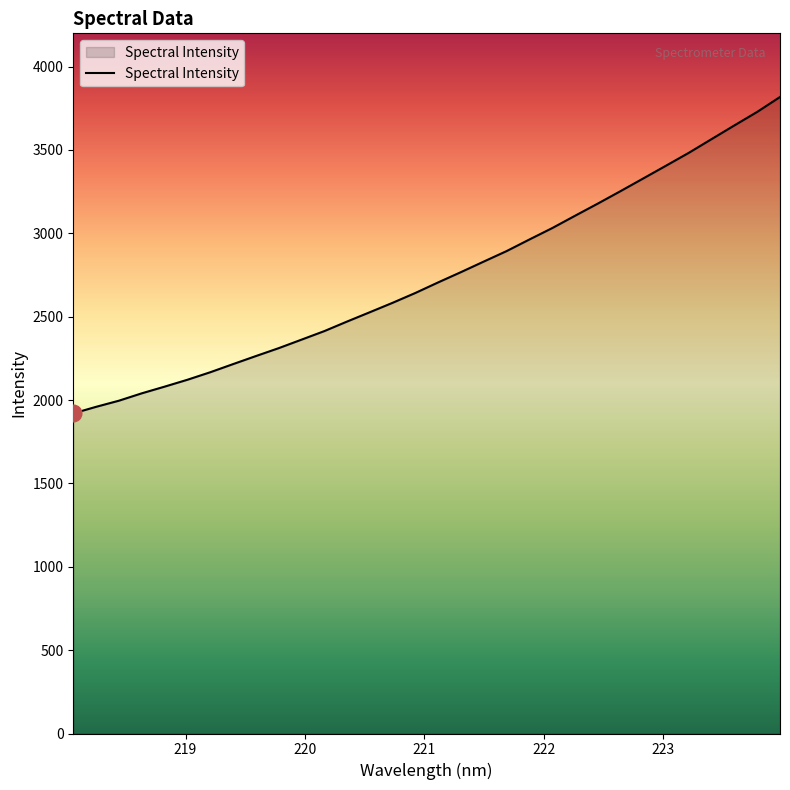

What is the difference between the maximum and minimum values?

1897.7